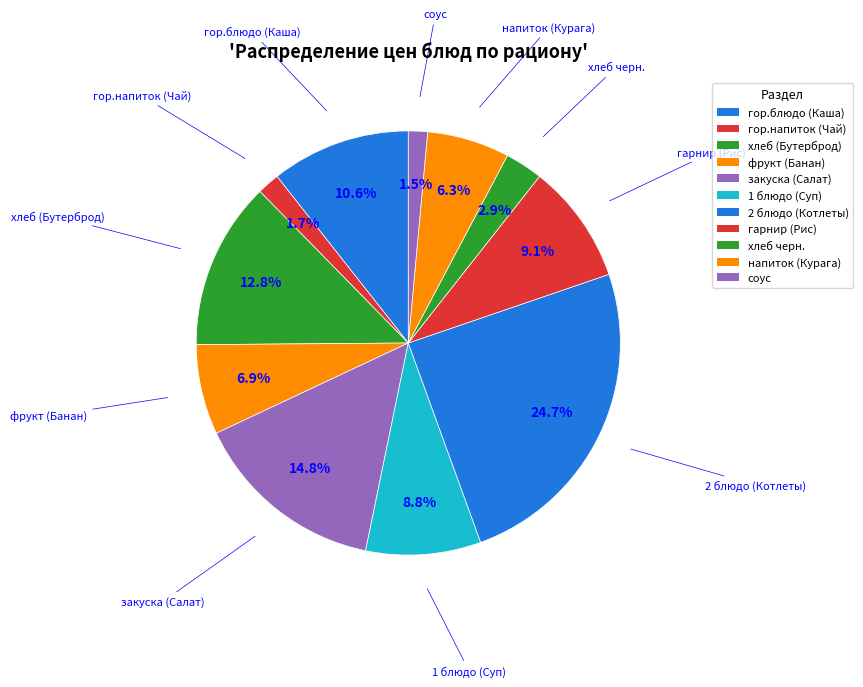

How many segments does this pie chart have?

11